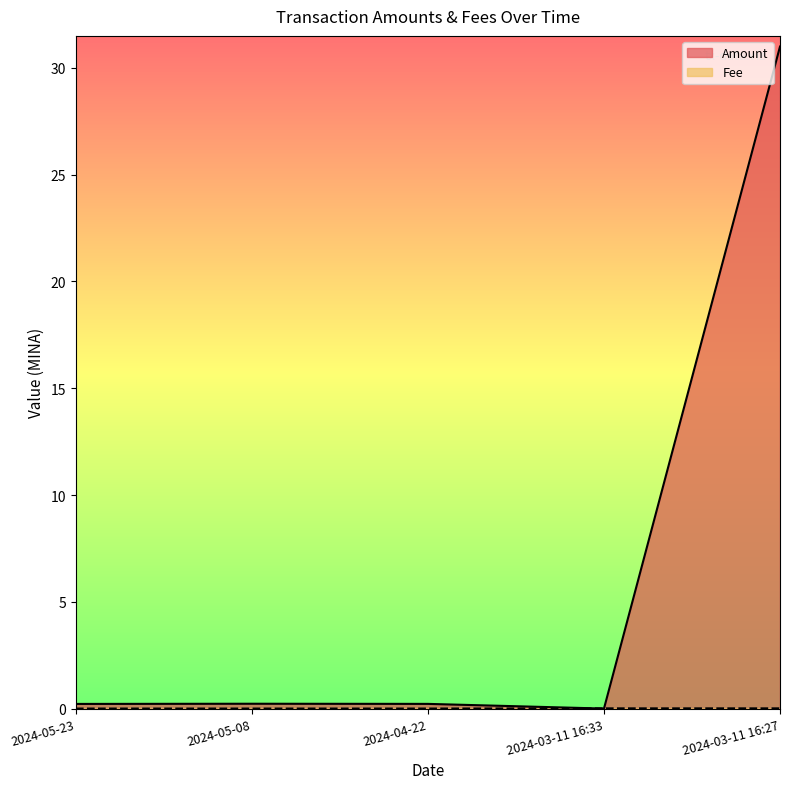

Does the chart display data point markers on the line(s)?

No